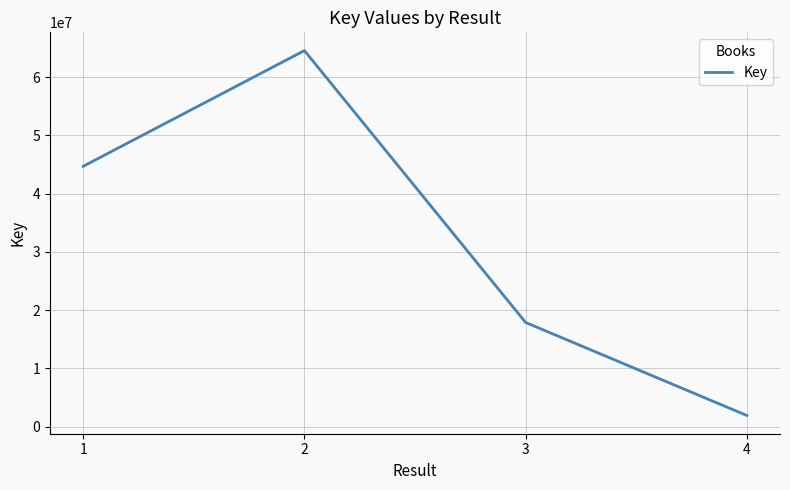

Read the value at 1.

44695299